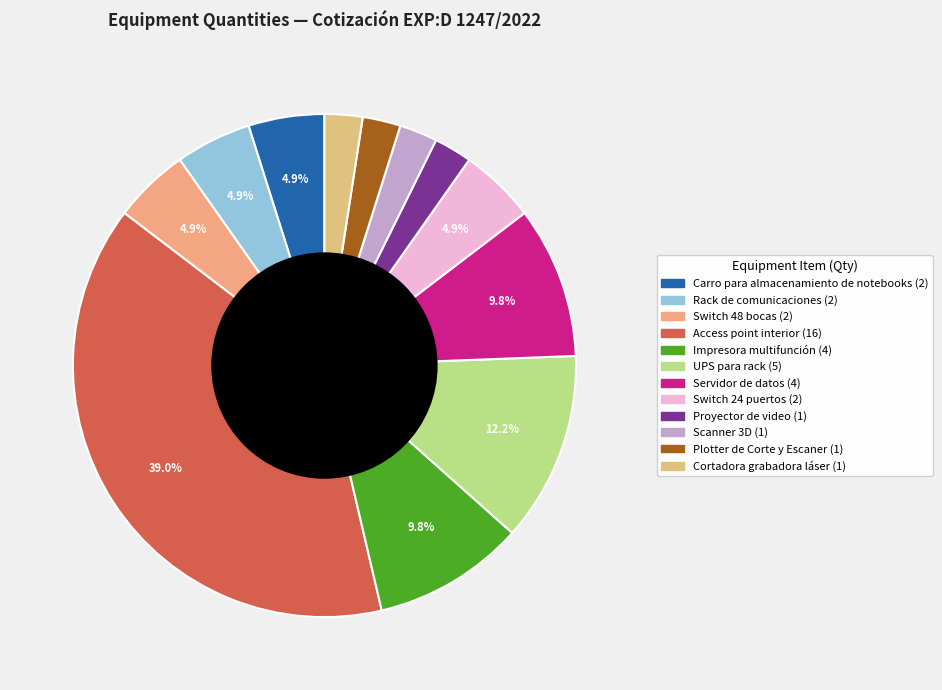

To the nearest percent, what percentage of the pie is Servidor de datos?

10%